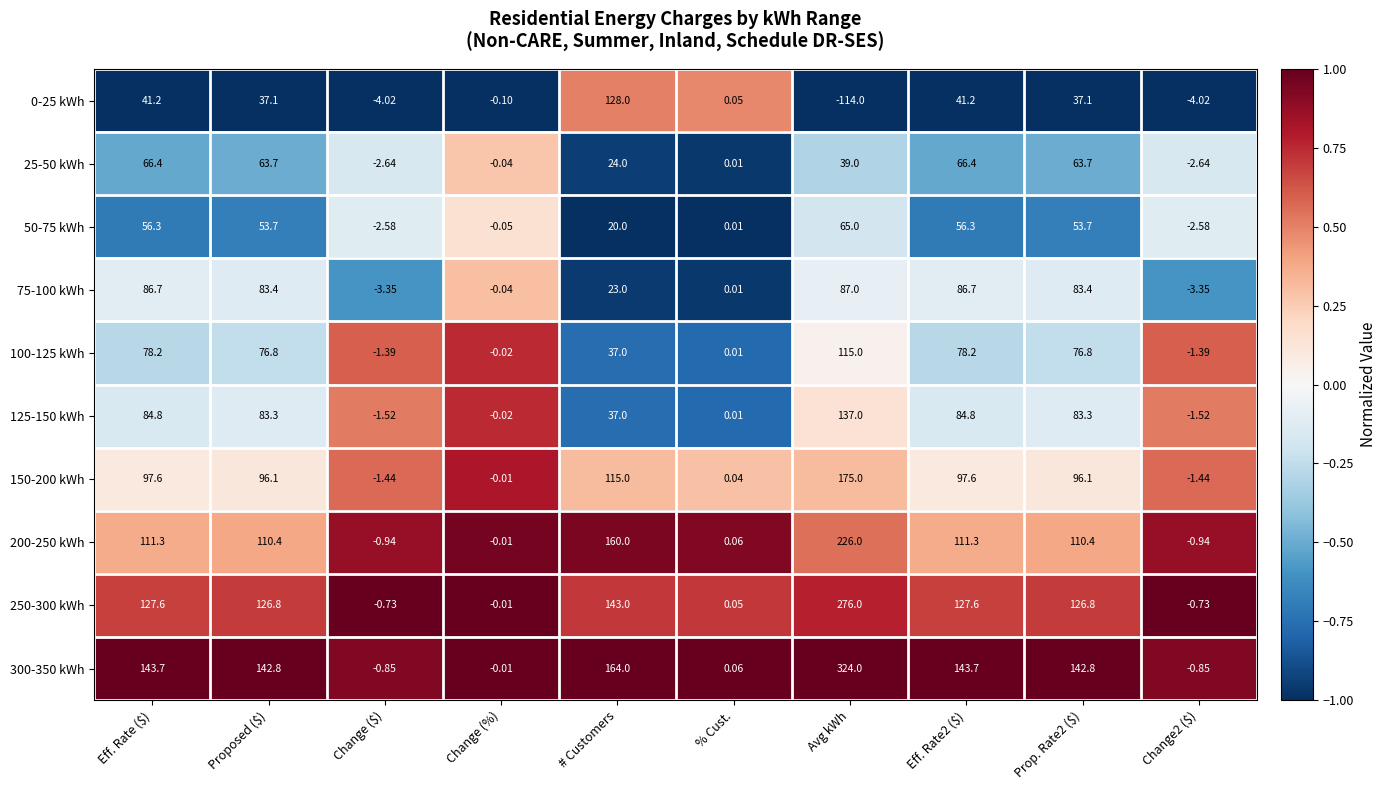

At which label does 150-200 kWh first exceed 96?

Eff. Rate ($)